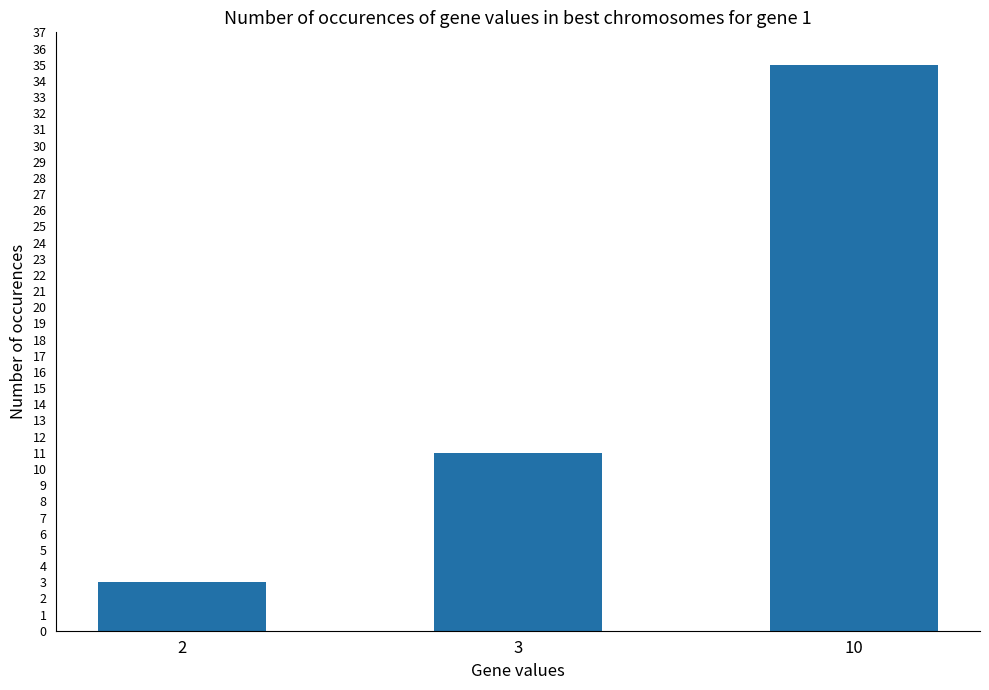

What is the ratio of the value at 10 to the value at 3?

3.2